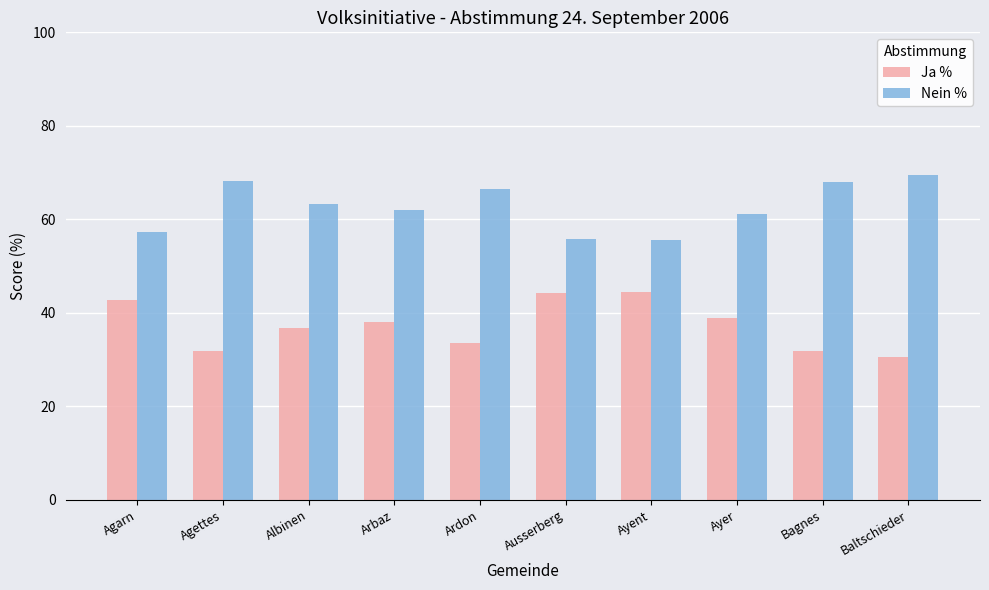

True or false: Nein % has a value of 63.2 at Albinen.

True